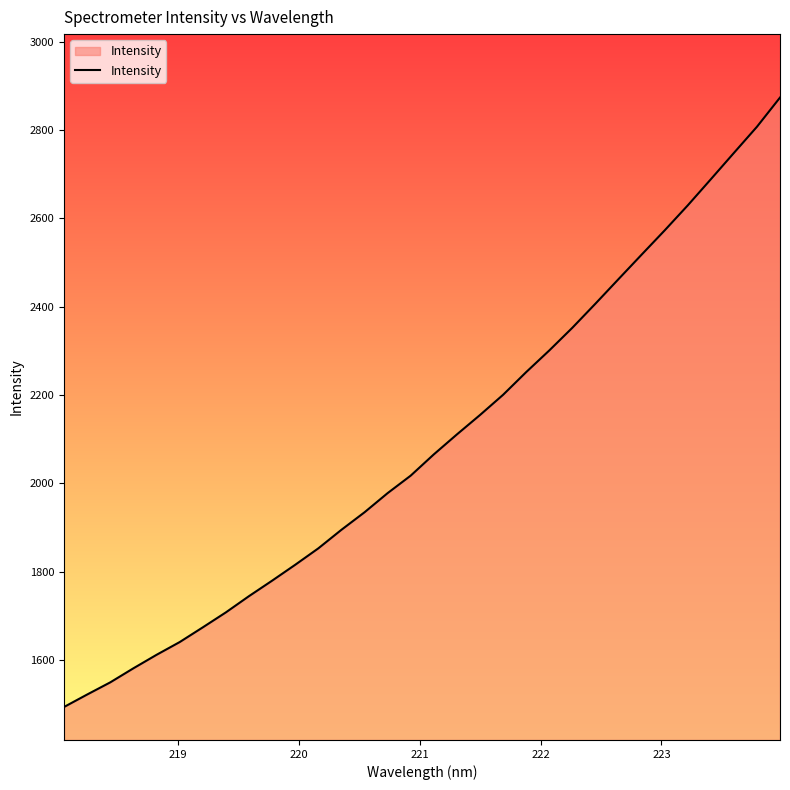

What is the difference between the maximum and minimum values?

1380.0